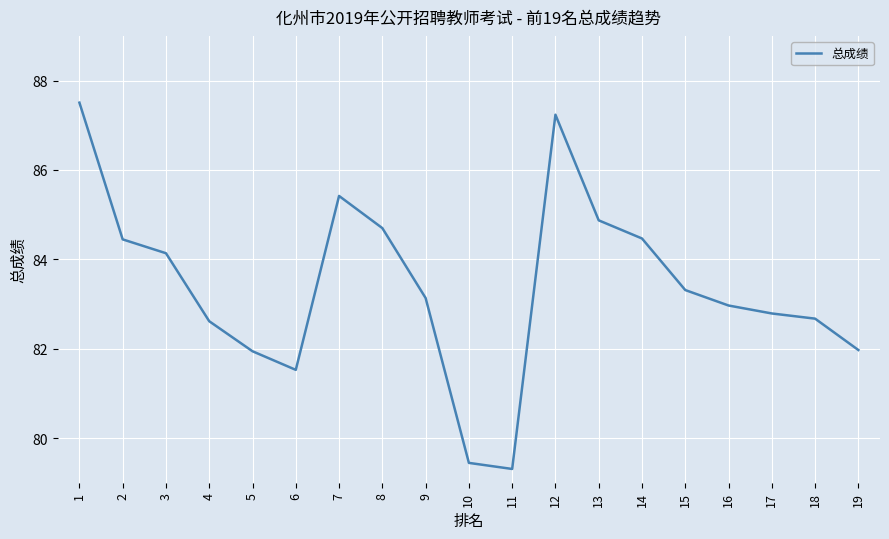

True or false: there are more than 1 points higher than both neighbors.

True